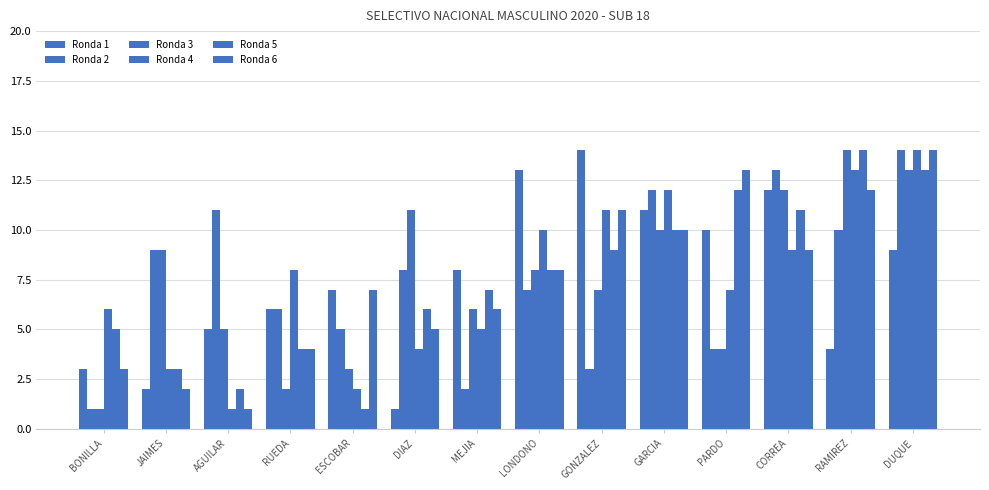

How many bars are there in total?

84